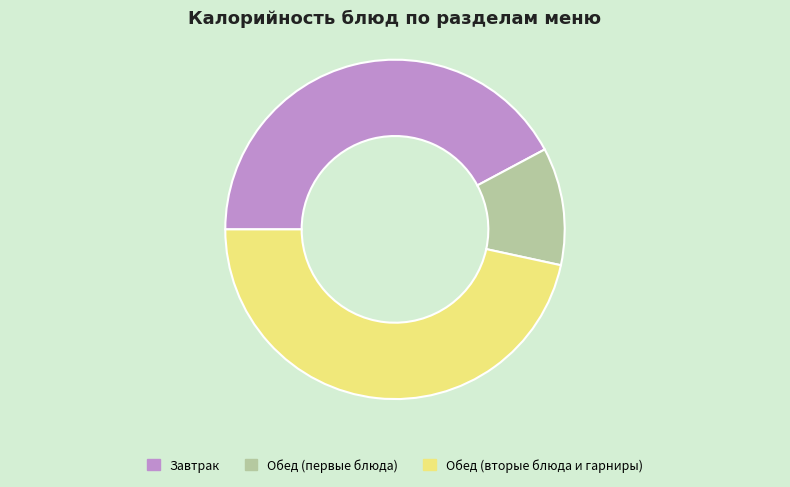

Which slice is the smallest?

Обед (первые блюда)